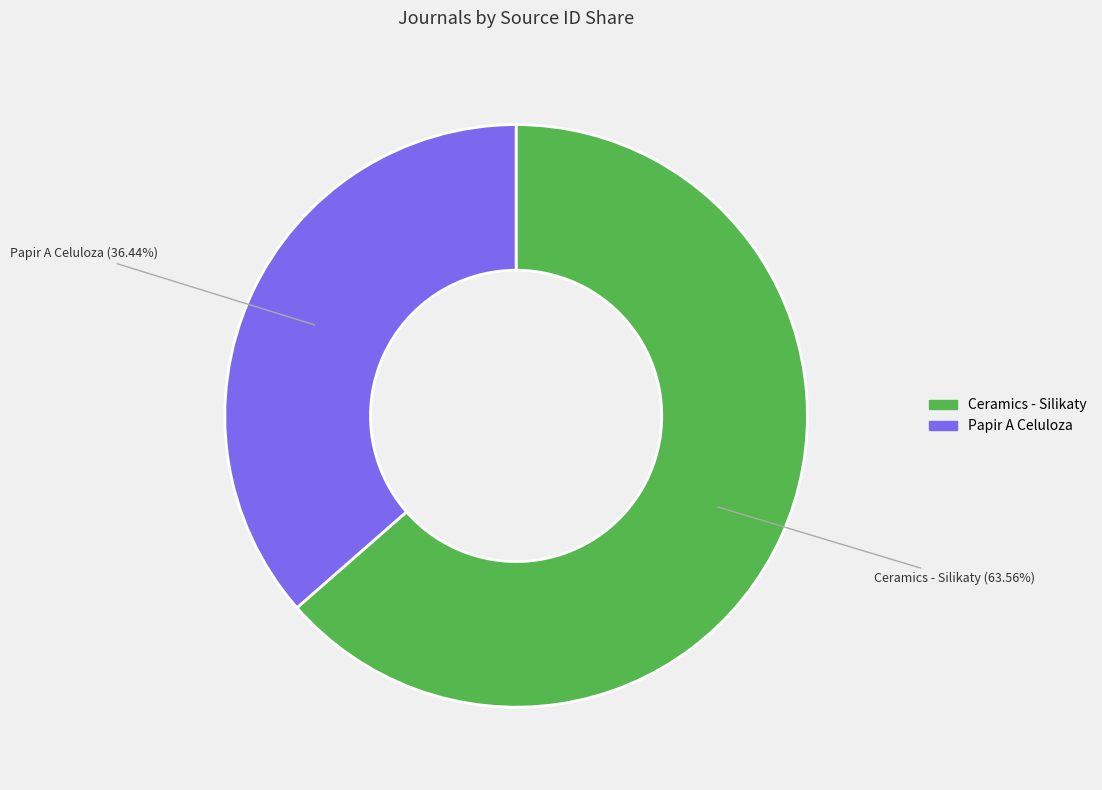

Rank the categories by value from lowest to highest.

Papir A Celuloza, Ceramics - Silikaty